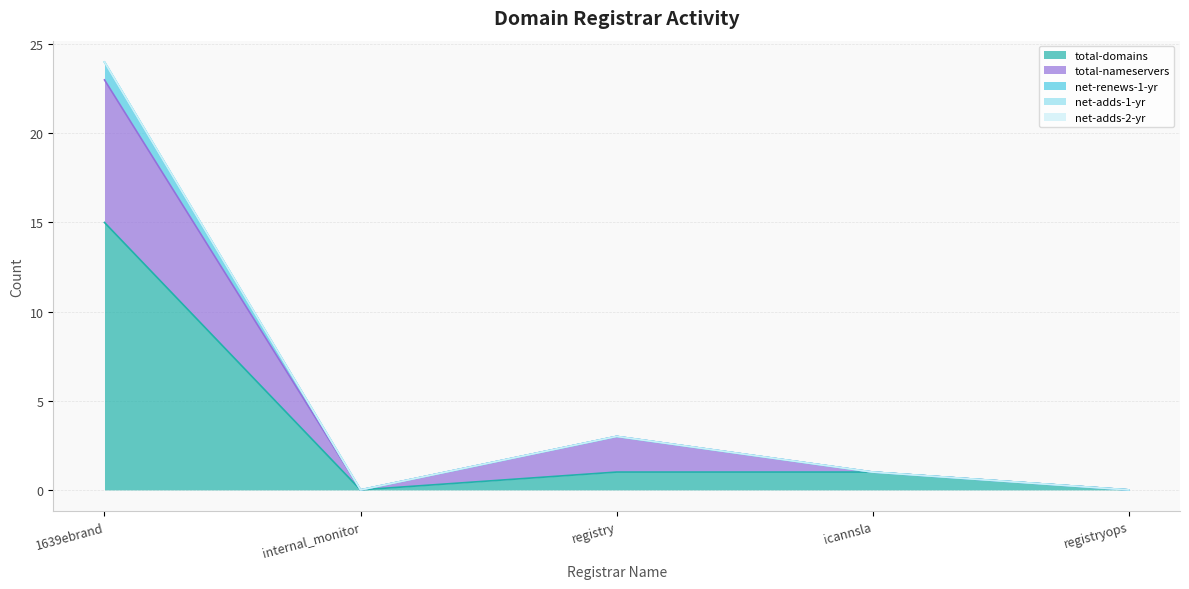

What is the label of the 1st point from the left?

1639ebrand